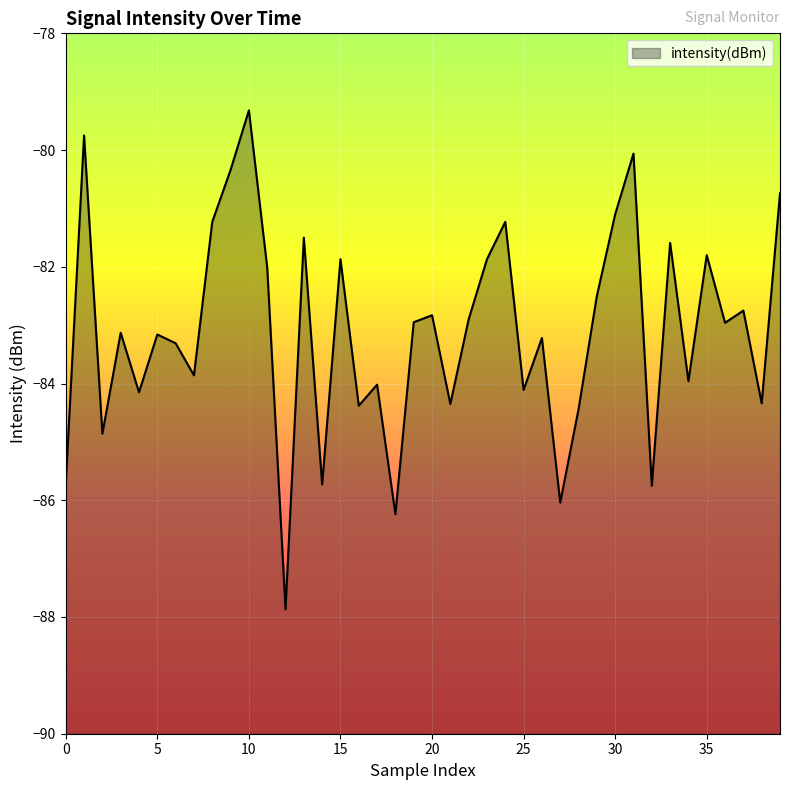

How many values exceed -82?

13